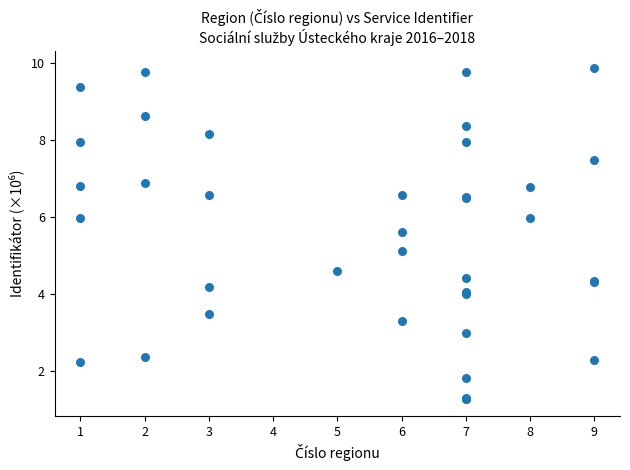

What Y value in the scatter plot is closest to 5?

5.1